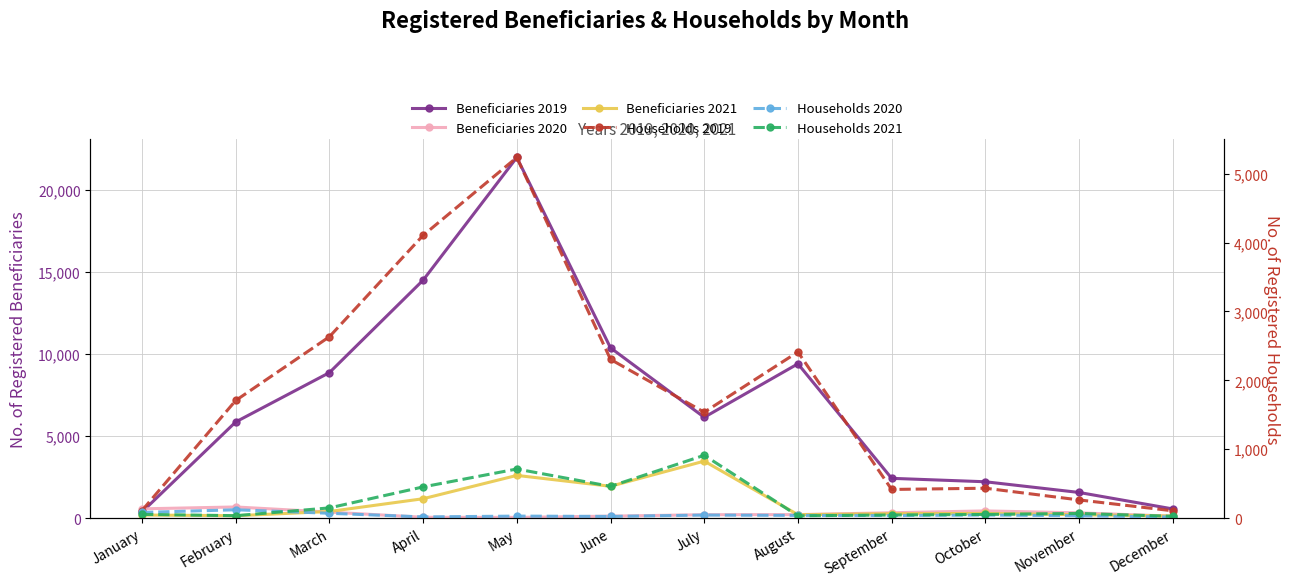

True or false: Households 2021 has a value of 43 at December.

False